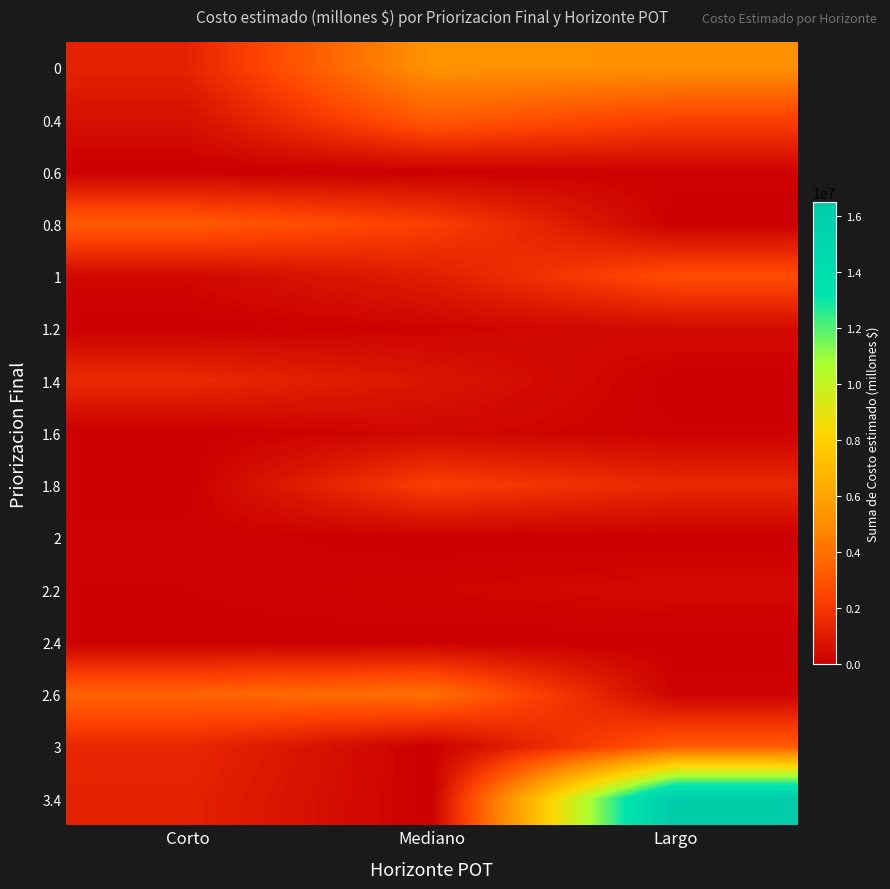

Reading left to right, what are all the values shown in this chart?

0: Corto=1274936.2	Mediano=5256385.8	Largo=5186196.4
0.4: Corto=587757.0	Mediano=3247372.1	Largo=2335034.3
0.6: Corto=0.0	Mediano=0.0	Largo=118836.7
0.8: Corto=3304887.6	Mediano=2302853.0	Largo=0.0
1: Corto=288743.5	Mediano=1084171.3	Largo=2760673.3
1.2: Corto=0.0	Mediano=170000.0	Largo=435143.6
1.4: Corto=1531994.5	Mediano=783666.7	Largo=0.0
1.6: Corto=0.0	Mediano=302179.6	Largo=79200.0
1.8: Corto=0.0	Mediano=2266438.0	Largo=1461115.2
2: Corto=117543.6	Mediano=0.0	Largo=0.0
2.2: Corto=64797.8	Mediano=190800.0	Largo=348585.4
2.4: Corto=24329.0	Mediano=14255.0	Largo=0.0
2.6: Corto=3562429.5	Mediano=4010843.0	Largo=120892.9
3: Corto=1441692.0	Mediano=0.0	Largo=3273283.4
3.4: Corto=1241641.1	Mediano=0.0	Largo=16467486.0